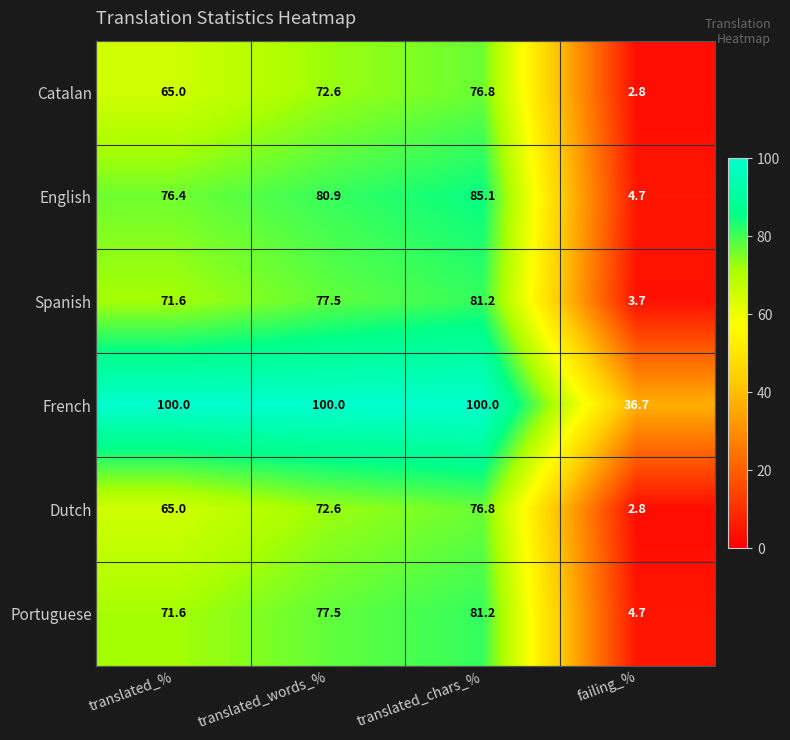

What is the minimum value shown in the chart?

2.8